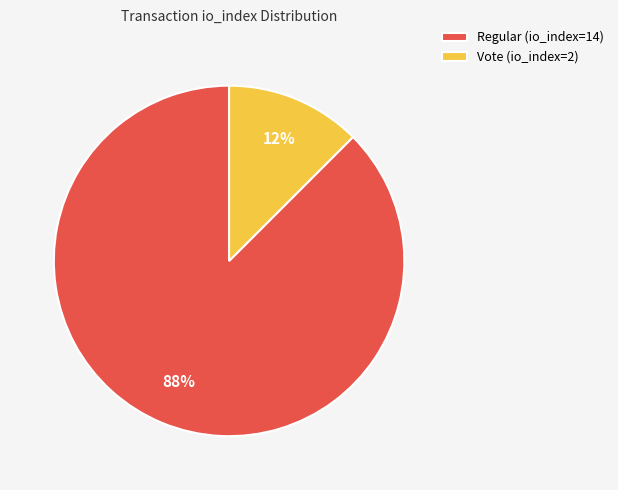

To the nearest percent, what is the combined percentage of Vote (io_index=2) and Regular (io_index=14)?

100%